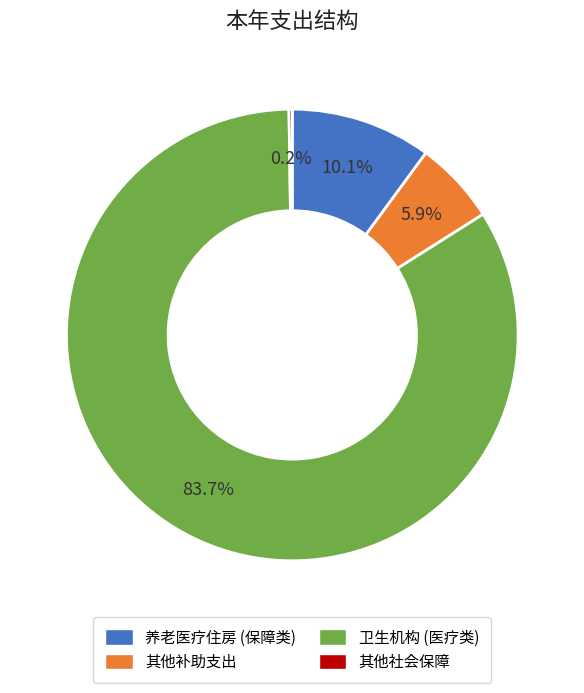

To the nearest percent, what is the average slice percentage?

25%